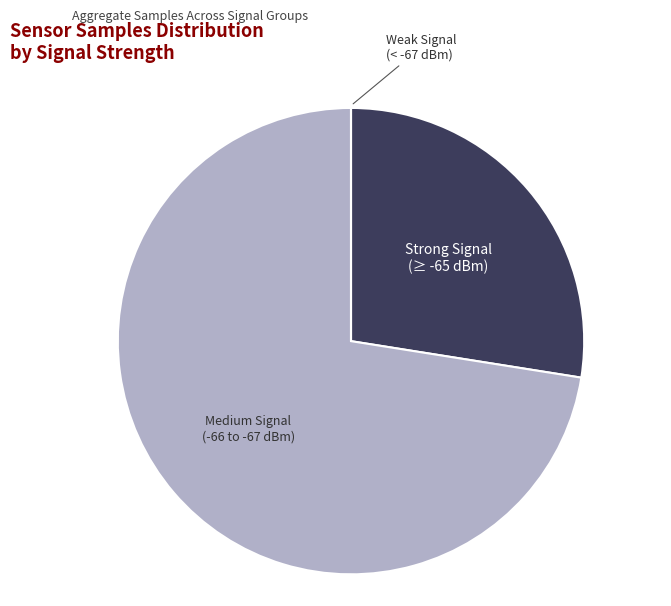

What is the ratio of the value at Strong Signal (≥ -65 dBm) to the value at Medium Signal (-66 to -67 dBm)?

0.4